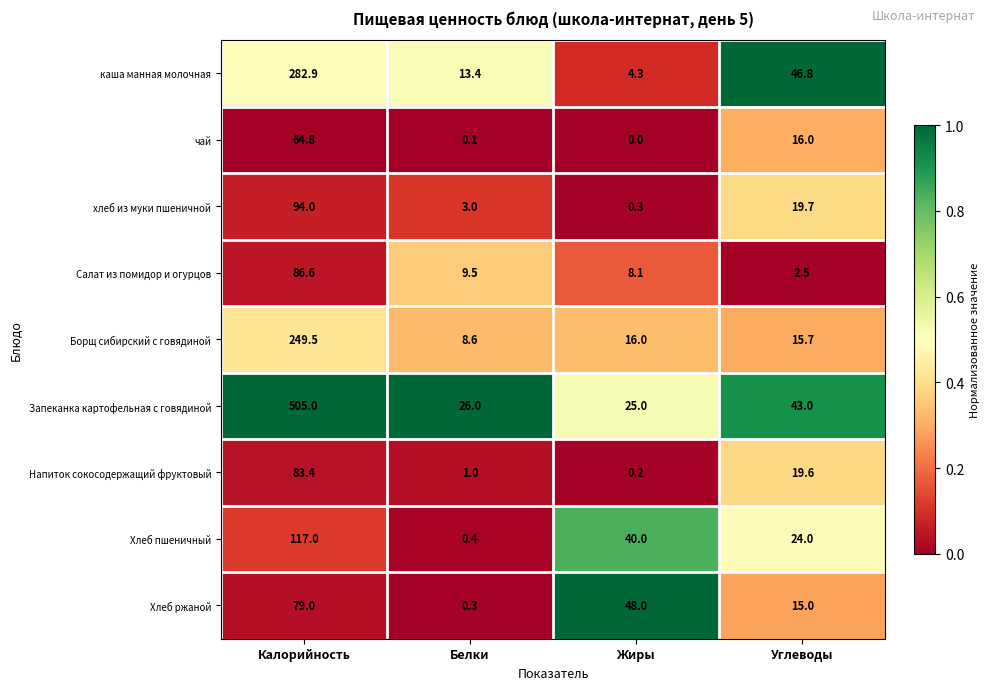

At which category does the chart reach its minimum across all series?

Жиры